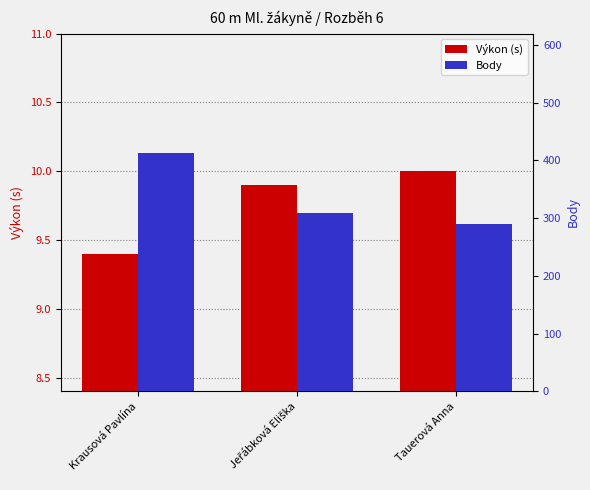

Which series changed the most between Jeřábková Eliška and Tauerová Anna?

Body